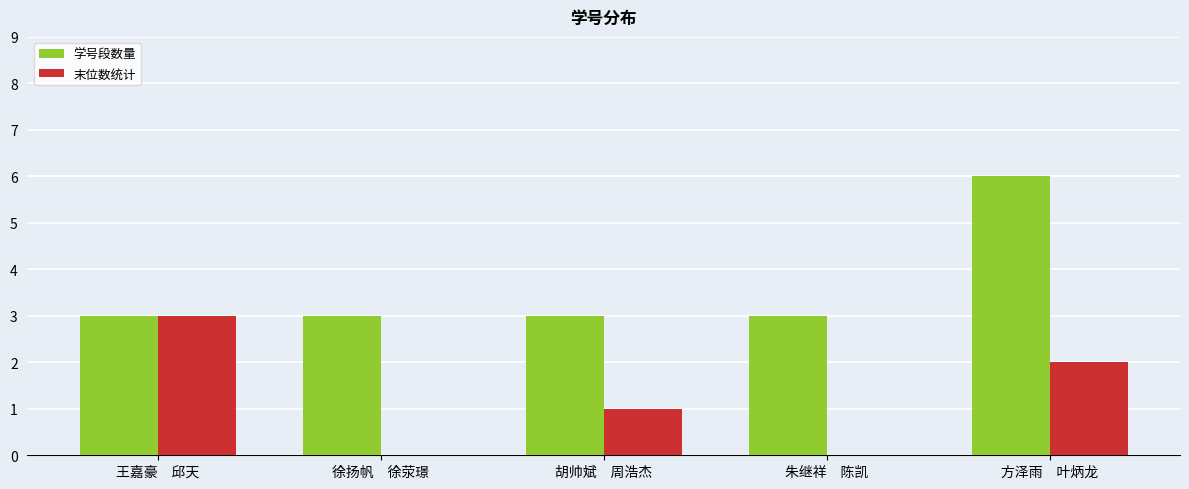

Is the value of 末位数统计 at 徐扬帆　徐荥璟 greater than the value of 学号段数量 at 方泽雨　叶炳龙?

No